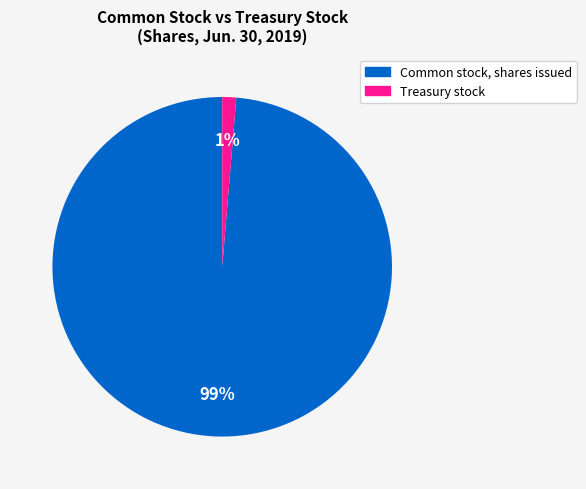

What percentage is the Common stock, shares issued slice, to the nearest percent?

99%